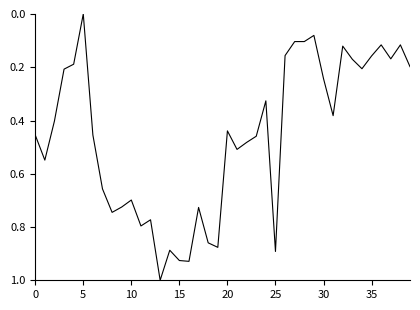

What is the difference between the maximum and minimum values?

1.0